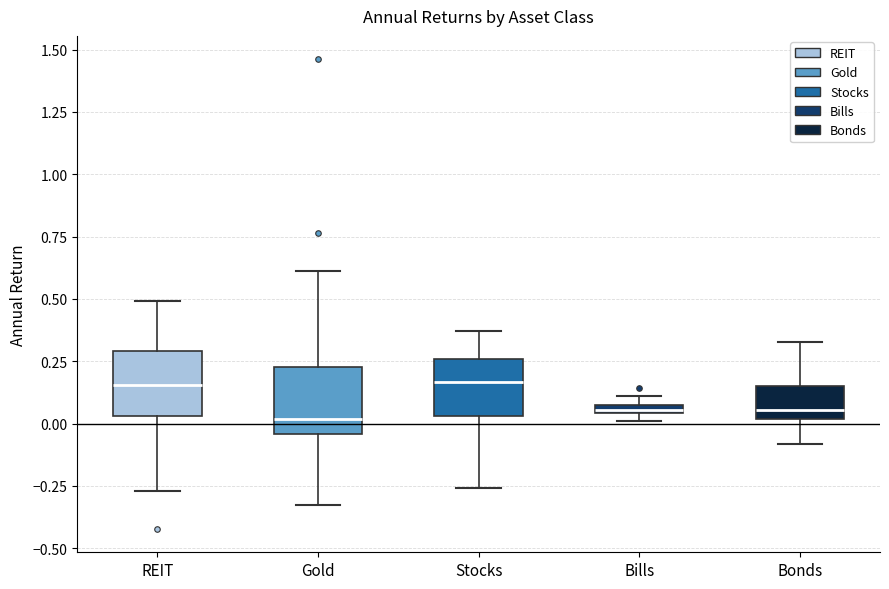

Where is the upper edge of the box for Bills on the y-axis? The values are not printed on the chart, so give them approximately, as read against the axis.

0.10